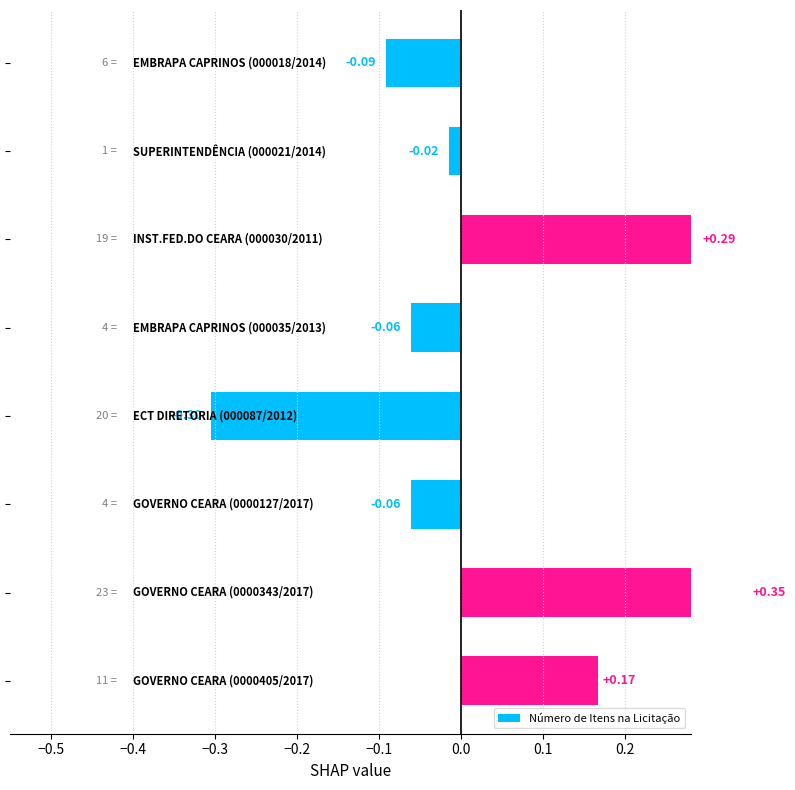

What is the smallest value displayed?

-0.3